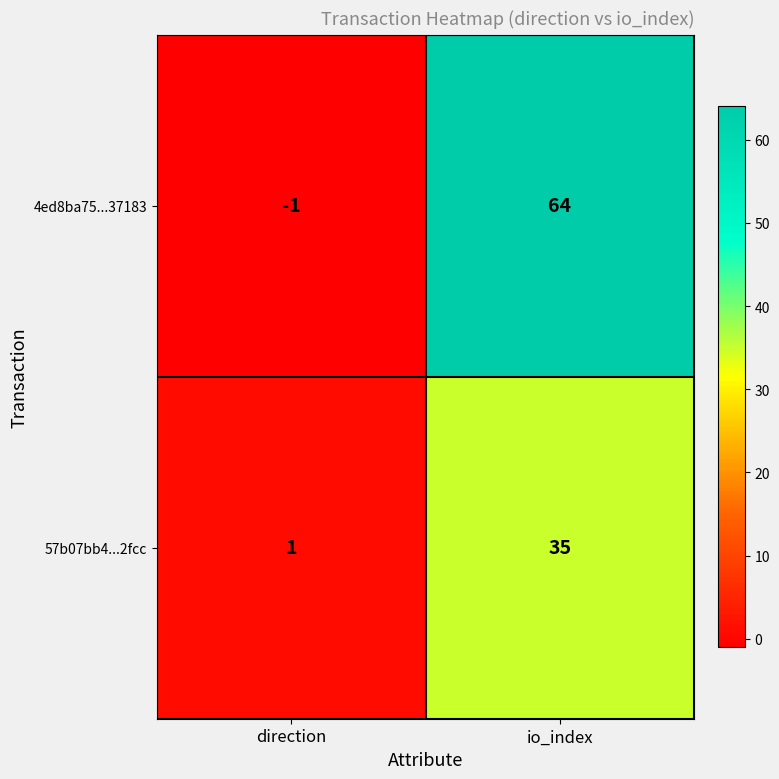

What is the average value of the 4ed8ba75...37183 series?

32